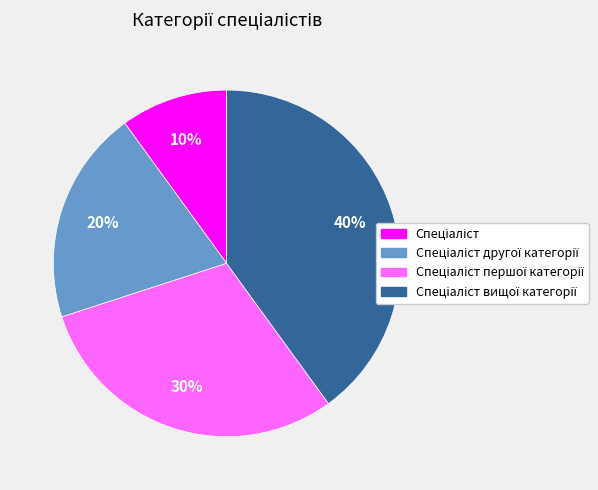

To the nearest percent, what is the difference between the largest and smallest slice percentages?

30%